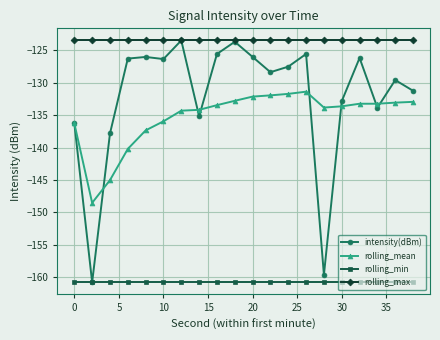

What are all the series names shown in the legend?

intensity(dBm), rolling_mean, rolling_min, rolling_max